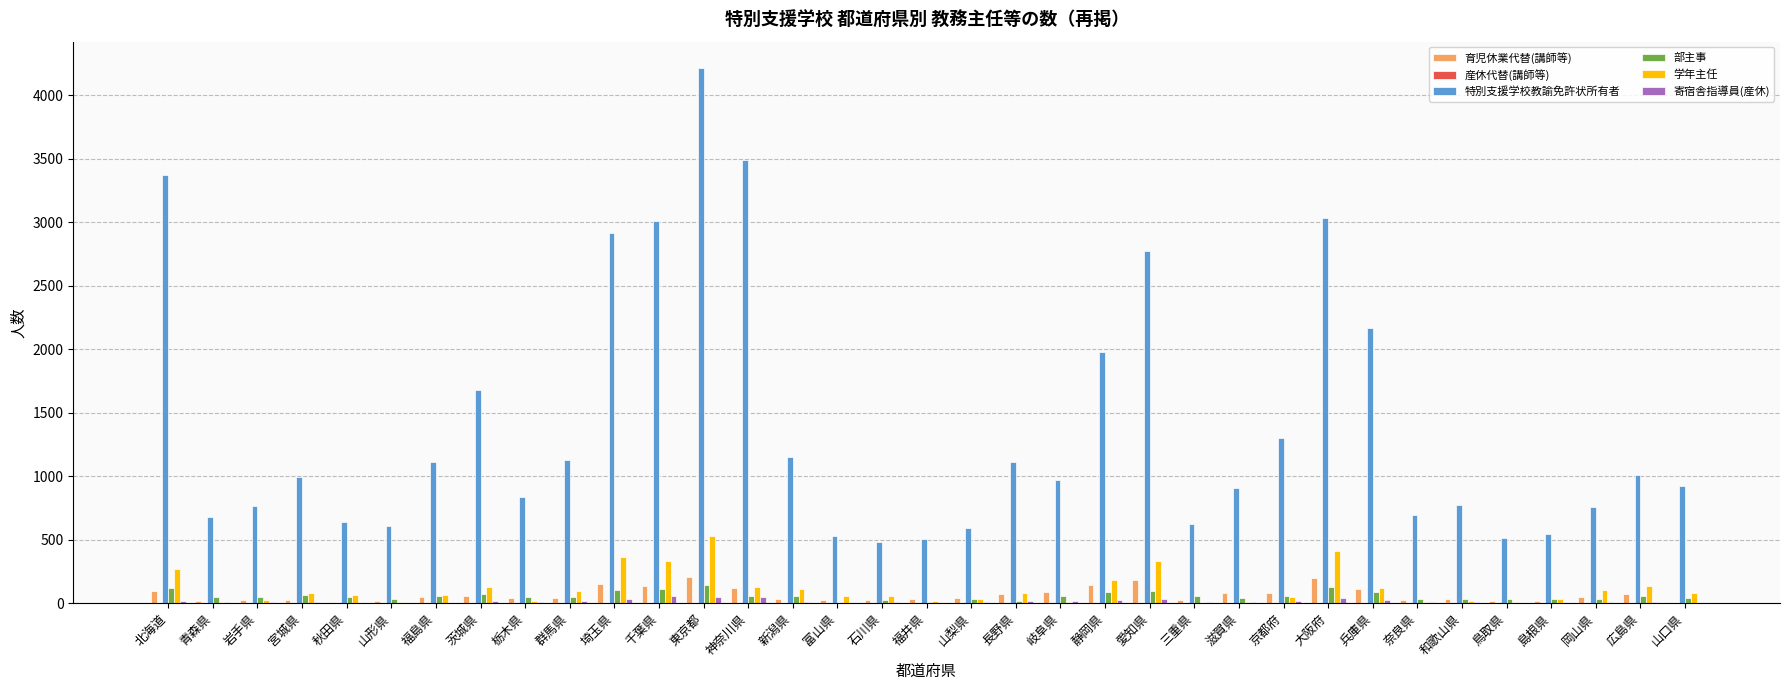

The 特別支援学校教諭免許状所有者 series shows 834 at 栃木県. True or false?

True